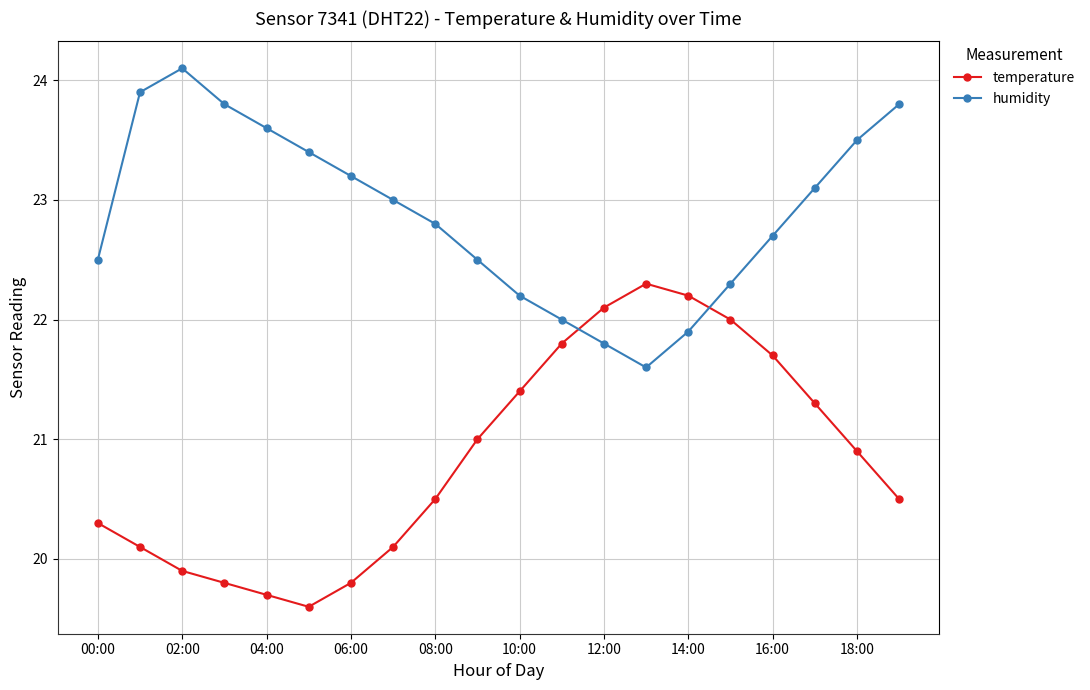

How many interior local peaks does the temperature series have?

1